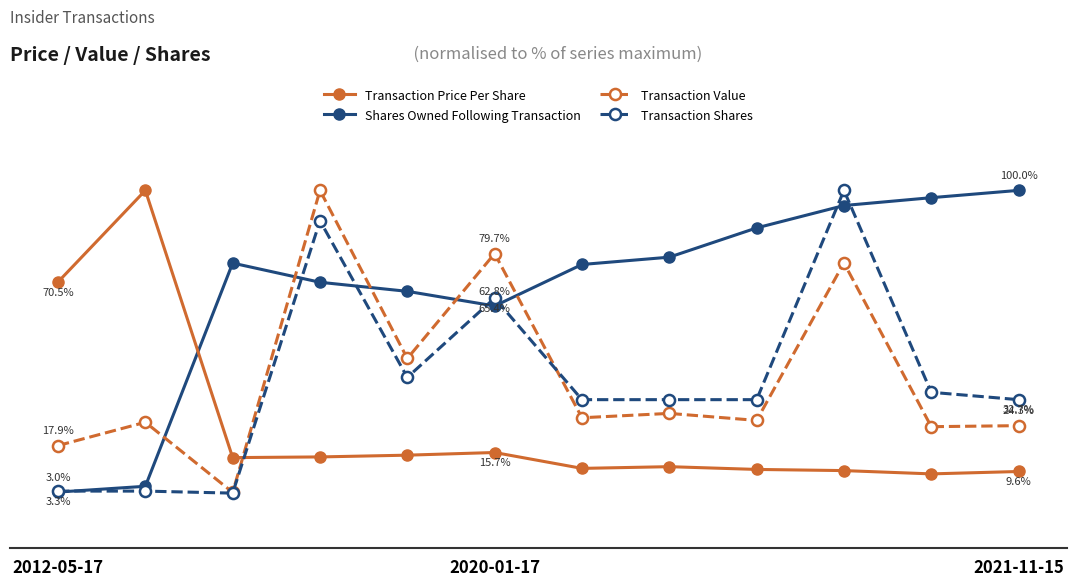

Does the chart have visible grid lines?

No